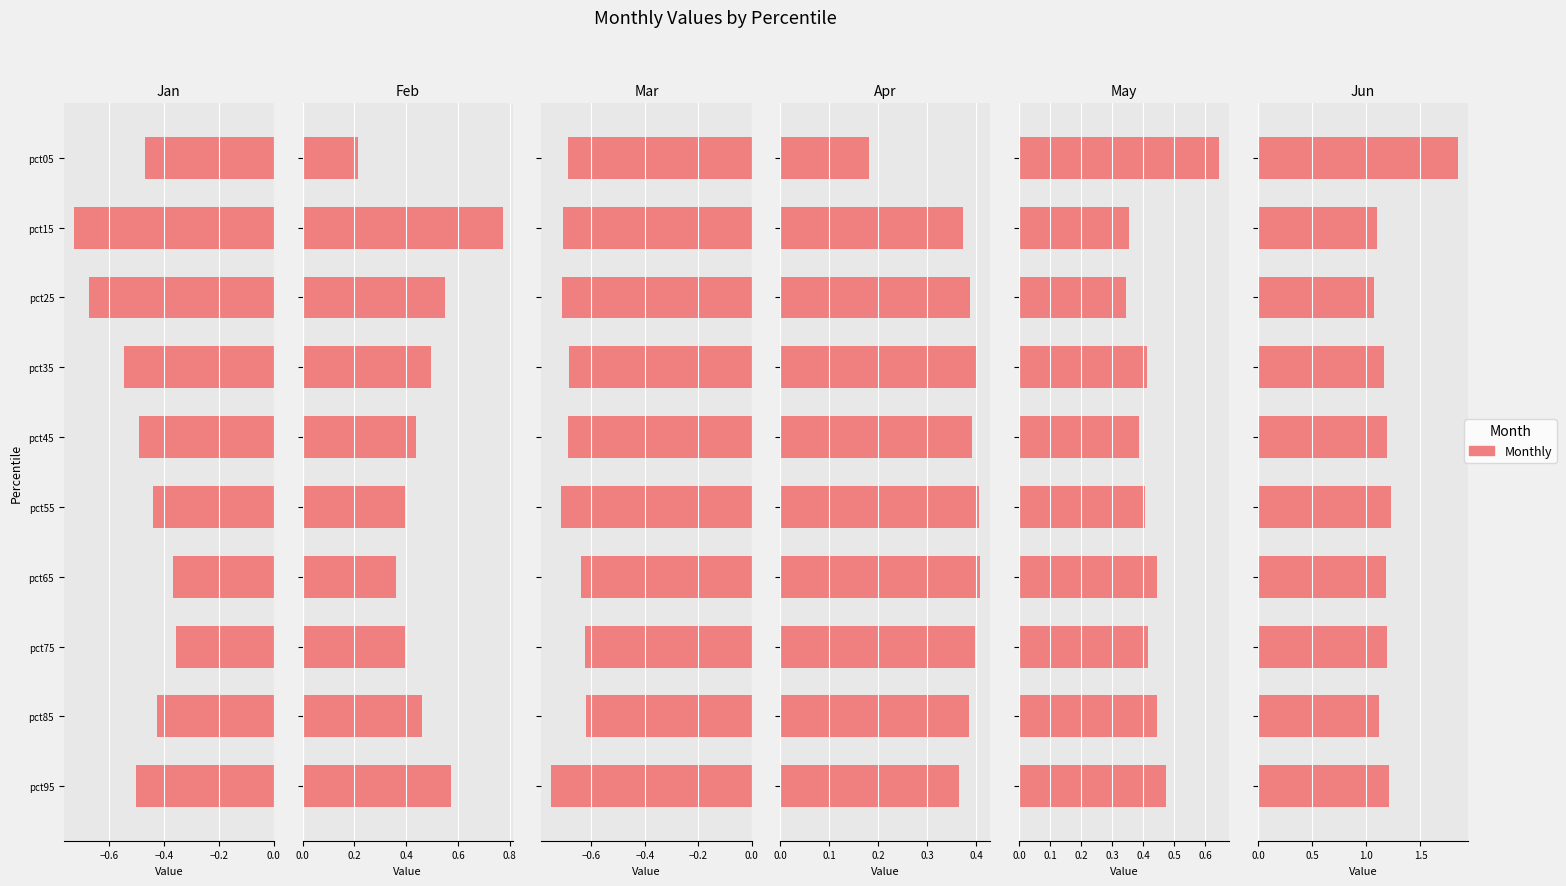

What is the maximum value shown in the chart?

1.8